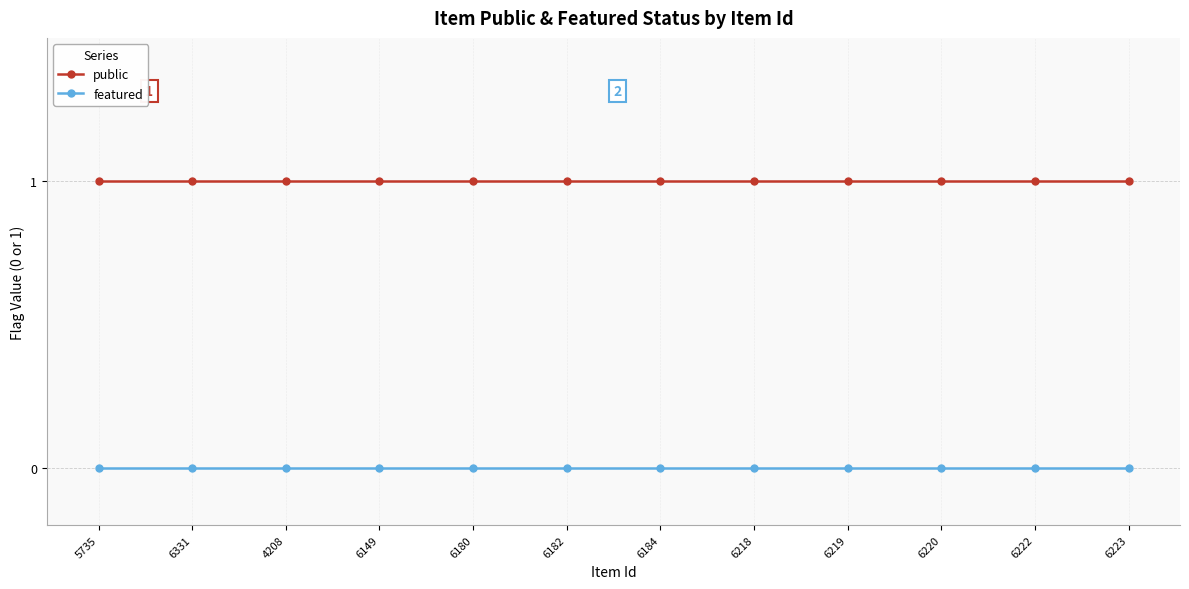

How many lines are shown in the chart?

2